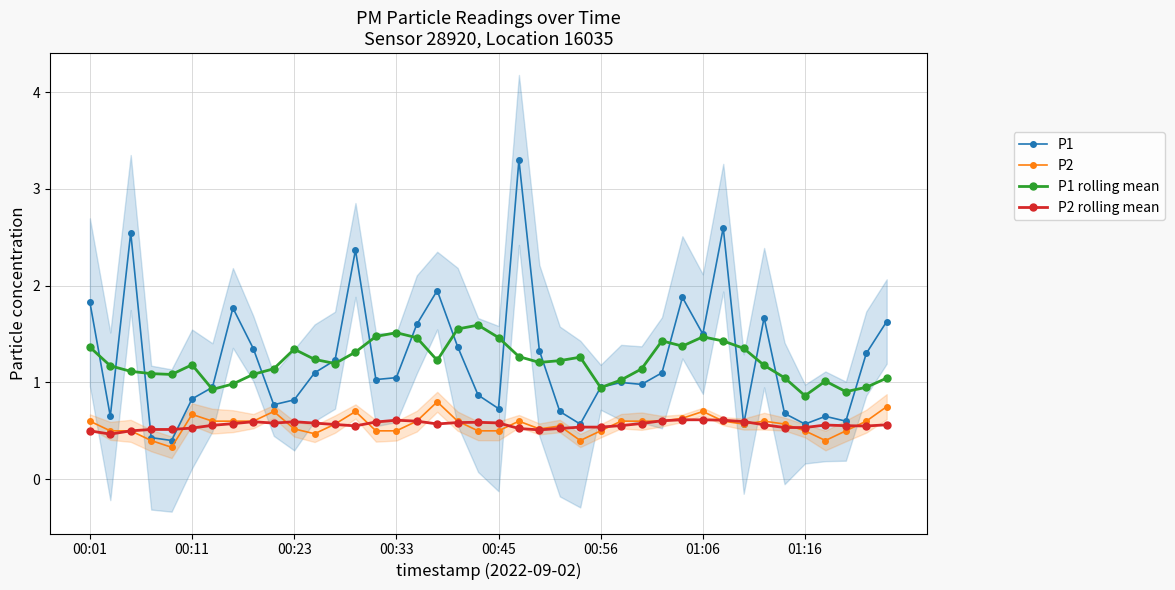

Is it true that P1 equals 1.3 at 00:01?

False